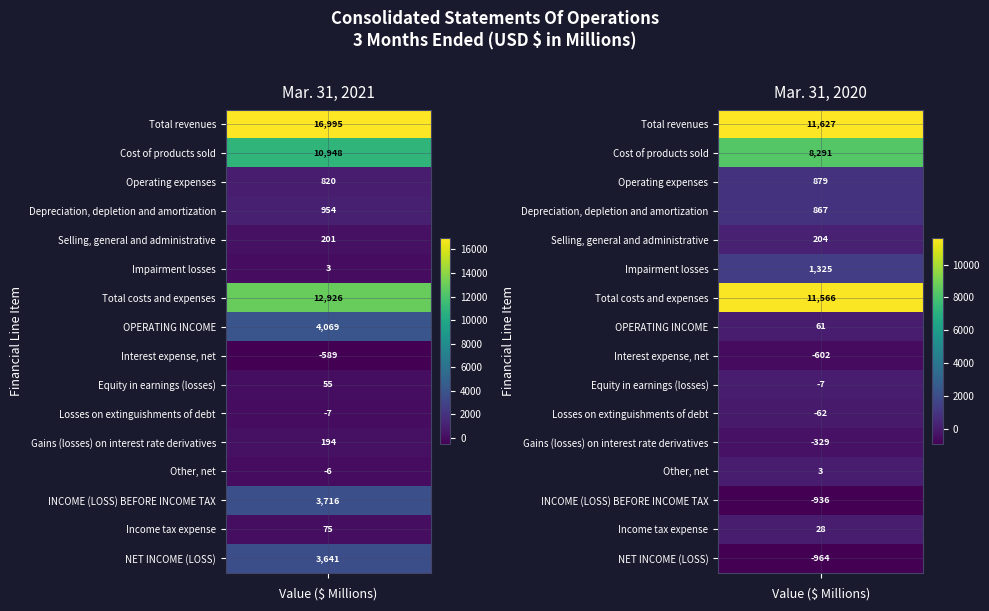

What is the smallest value displayed?

-964